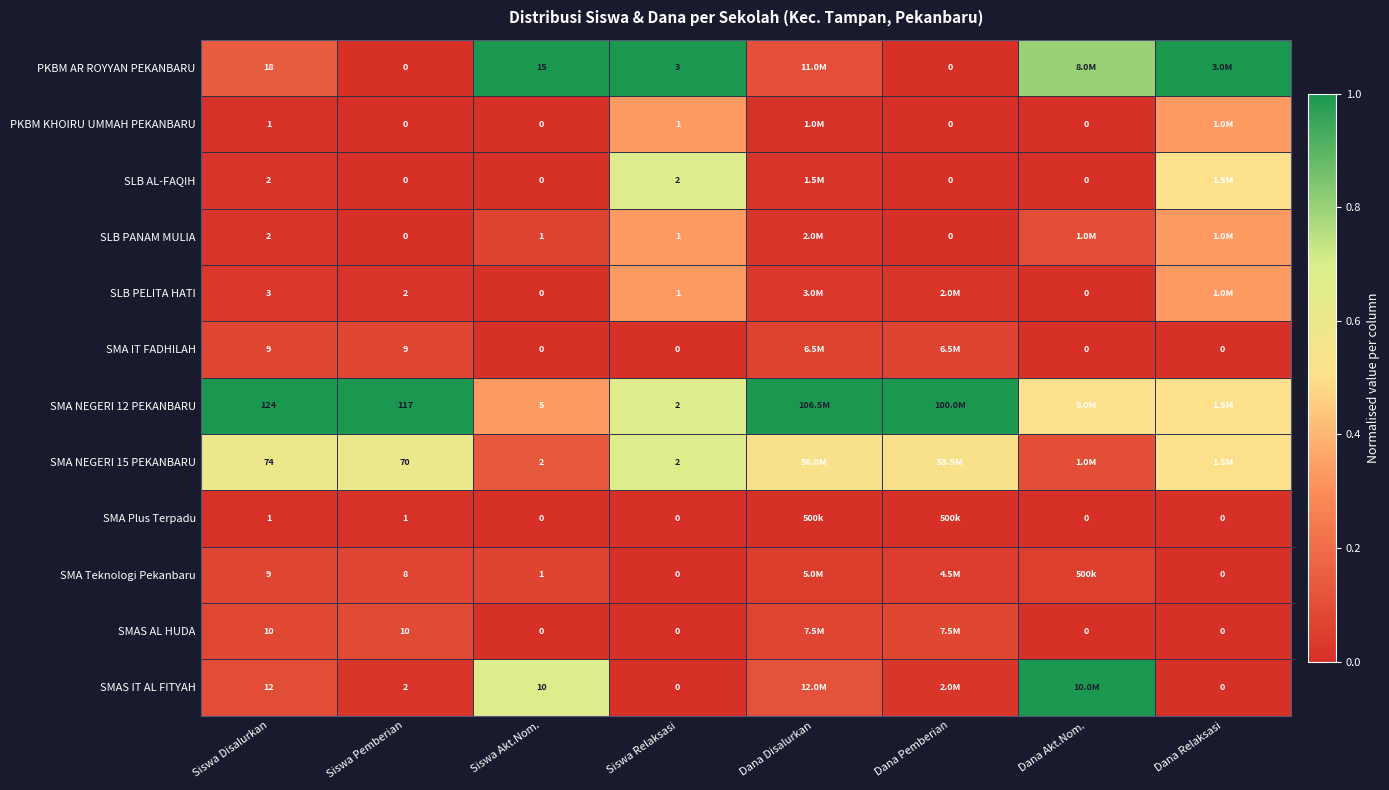

Is it true that SMA Plus Terpadu equals 0.0 at Dana Akt.Nom.?

True